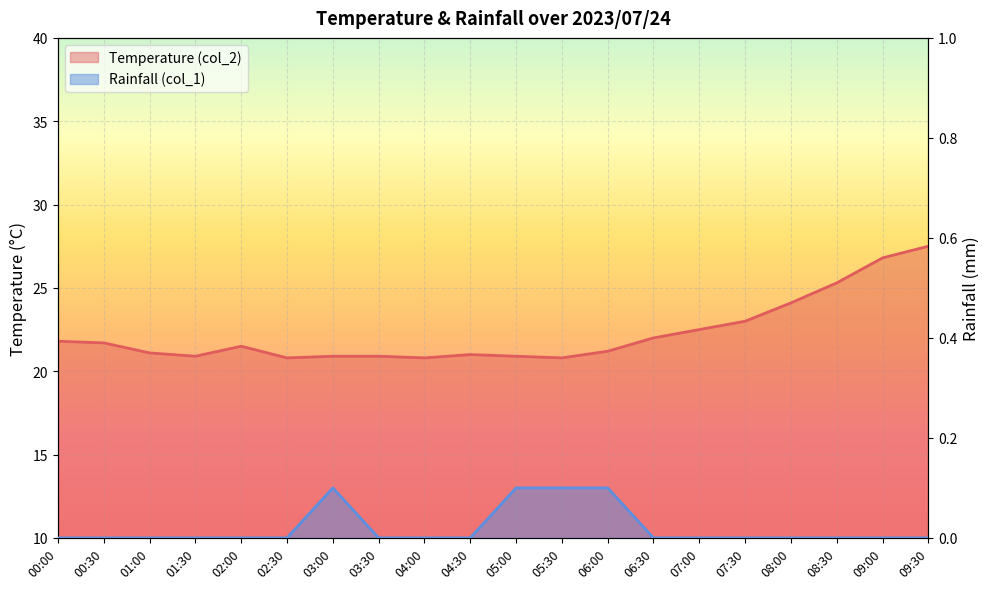

At which category does Rainfall (col_1) reach its first local peak?

03:00